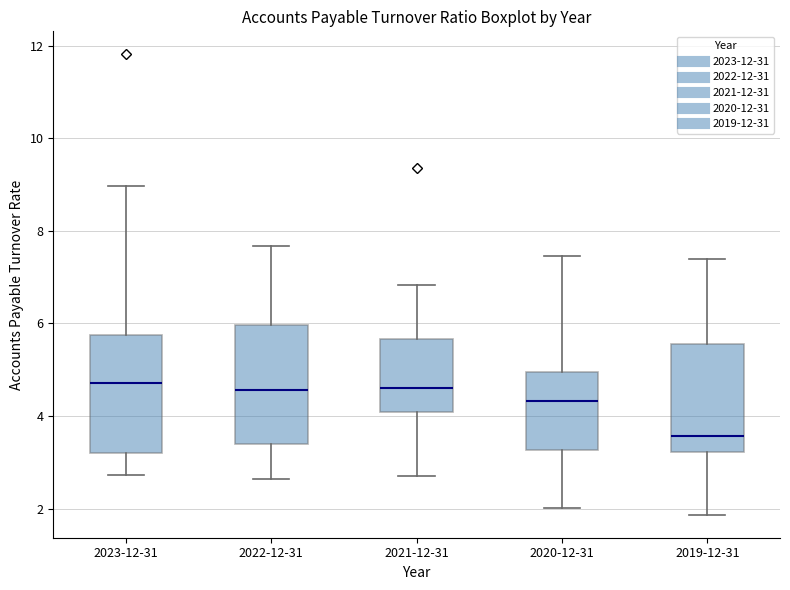

Where does the median line of the box for 2022-12-31 sit on the y-axis? The values are not printed on the chart, so give them approximately, as read against the axis.

4.6